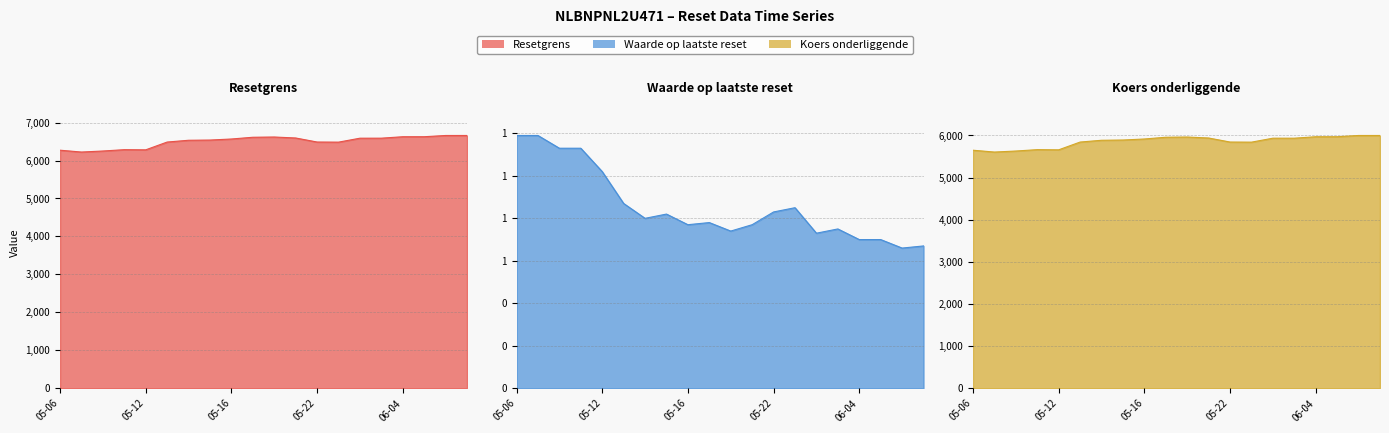

Reading left to right, transcribe all the data shown in this chart.

Resetgrens: 6271.8	6223.6	6250.7	6286.0	6281.8	6486.9	6533.8	6539.3	6567.0	6612.9	6619.5	6593.7	6487.4	6484.3	6588.2	6588.8	6626.9	6627.1	6659.7	6659.9
Waarde op laatste reset: 1.2	1.2	1.1	1.1	1.0	0.9	0.8	0.8	0.8	0.8	0.7	0.8	0.8	0.8	0.7	0.8	0.7	0.7	0.7	0.7
Koers onderliggende: 5650.4	5606.9	5631.3	5663.9	5659.9	5844.2	5886.6	5892.6	5916.9	5958.4	5963.6	5940.5	5844.6	5842.0	5935.9	5935.9	5970.4	5970.8	6000.4	6000.4